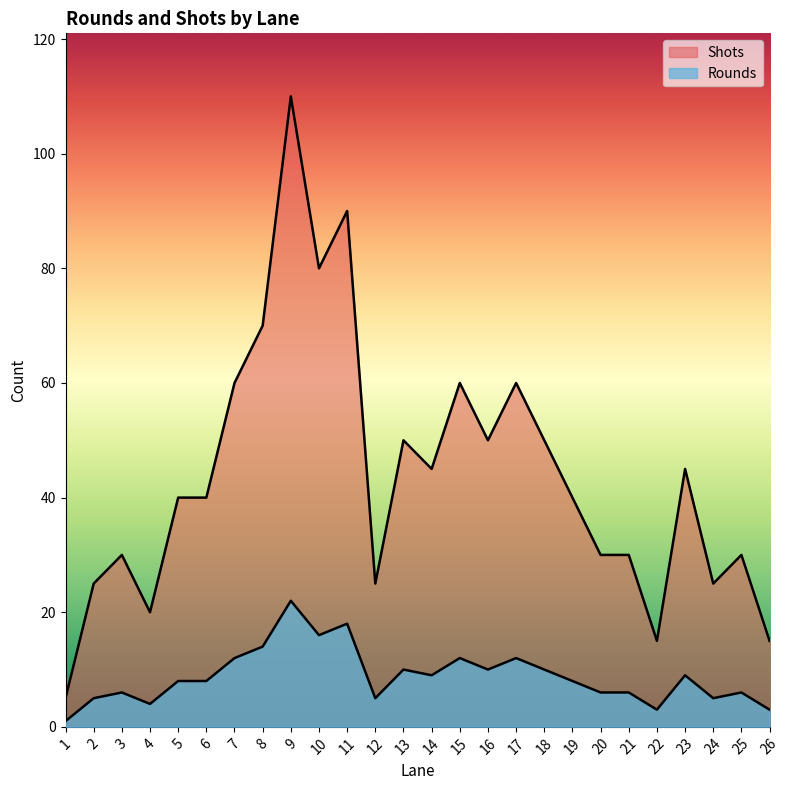

True or false: Shots and Rounds cross at least once.

False